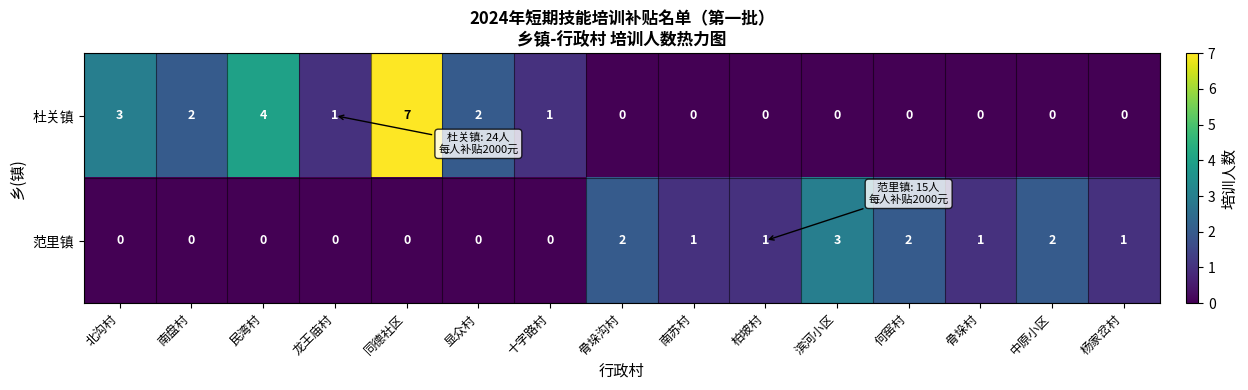

The value of 杜关镇 at 北沟村 is 2. True or false?

False